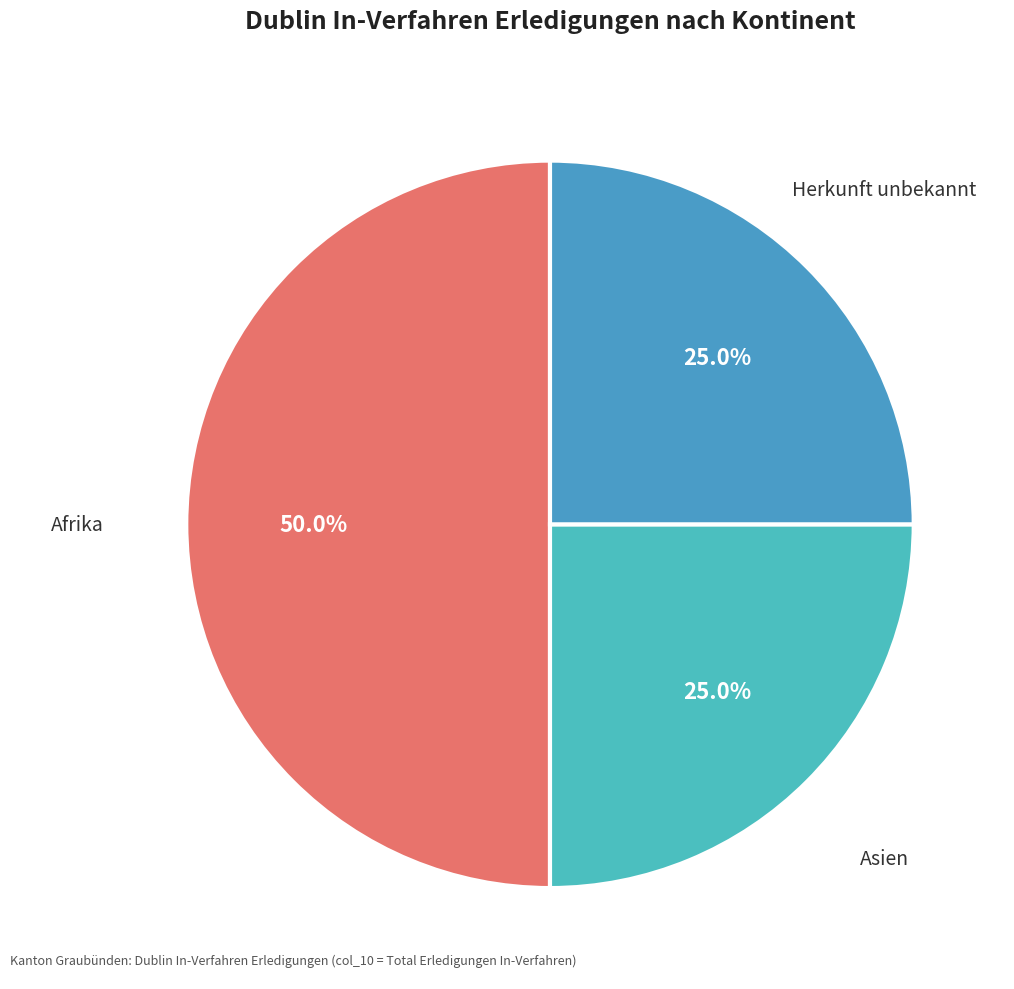

To the nearest percent, what portion does Asien represent?

25%